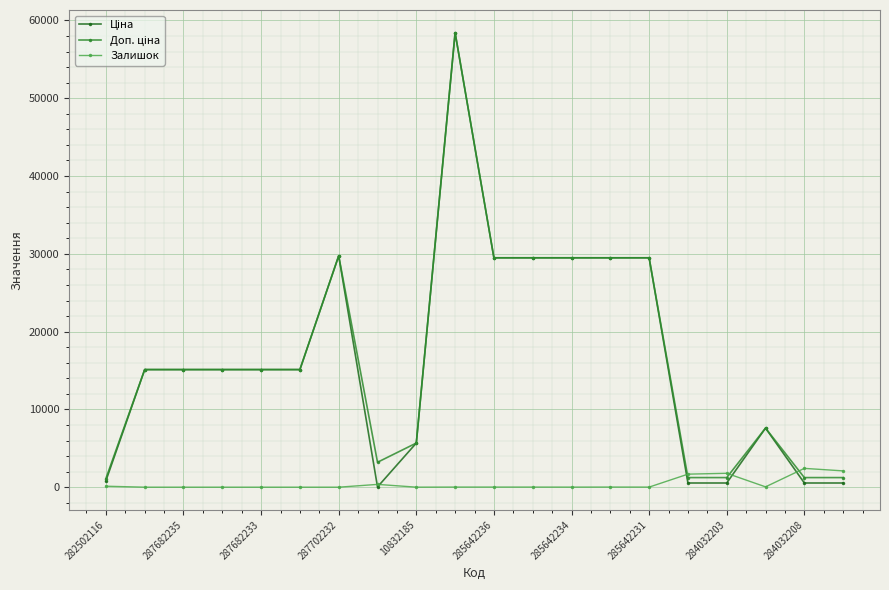

What is the maximum value shown in the chart?

58426.5